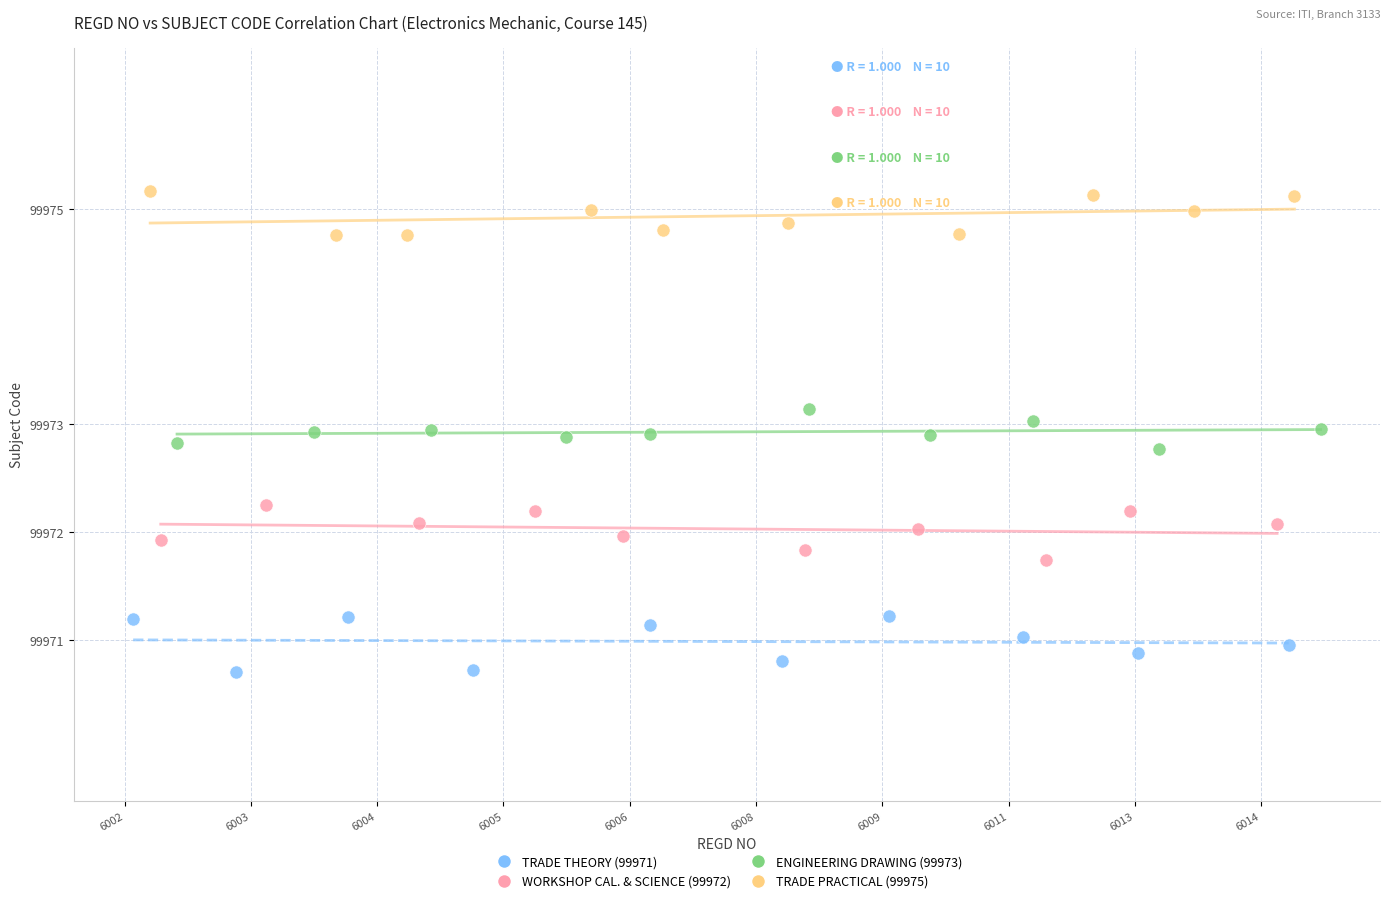

Which series reaches the maximum Y coordinate?

TRADE PRACTICAL (99975)